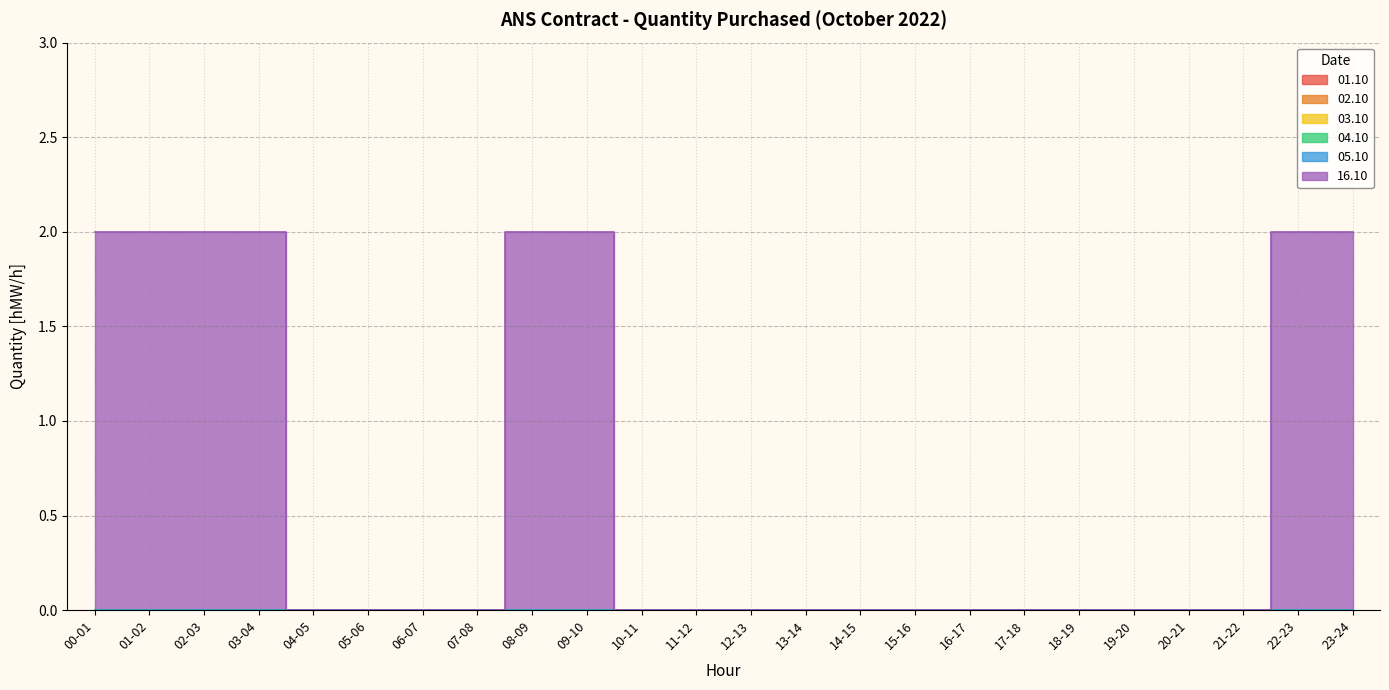

Rank the series at 23-24 from highest to lowest value.

16.10, 01.10, 02.10, 03.10, 04.10, 05.10